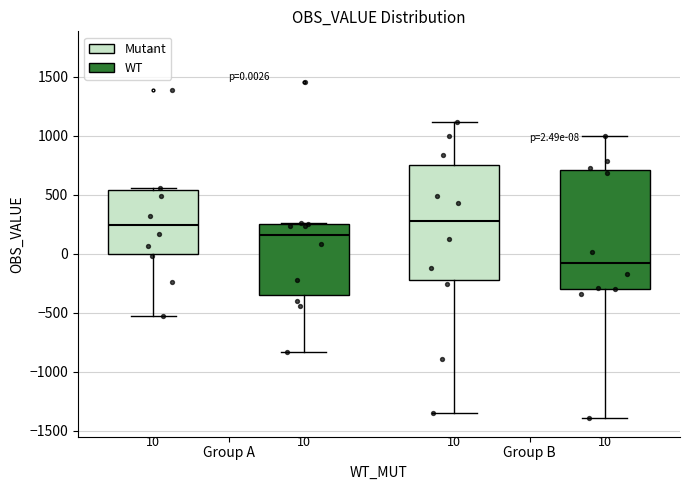

Which box has the lowest median line?

Group B (WT)